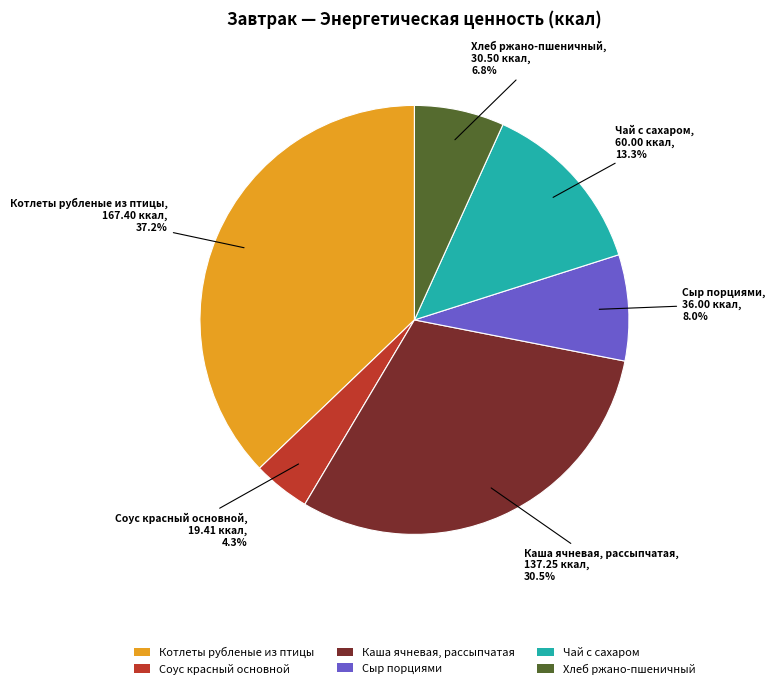

To the nearest percent, what is the combined percentage of Хлеб ржано-пшеничный and Соус красный основной?

11%